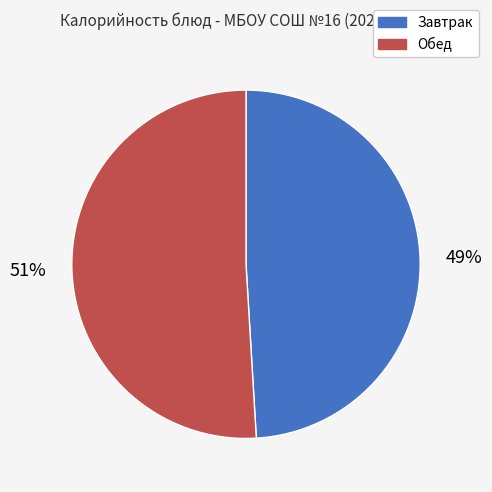

Which slice is the largest?

Обед